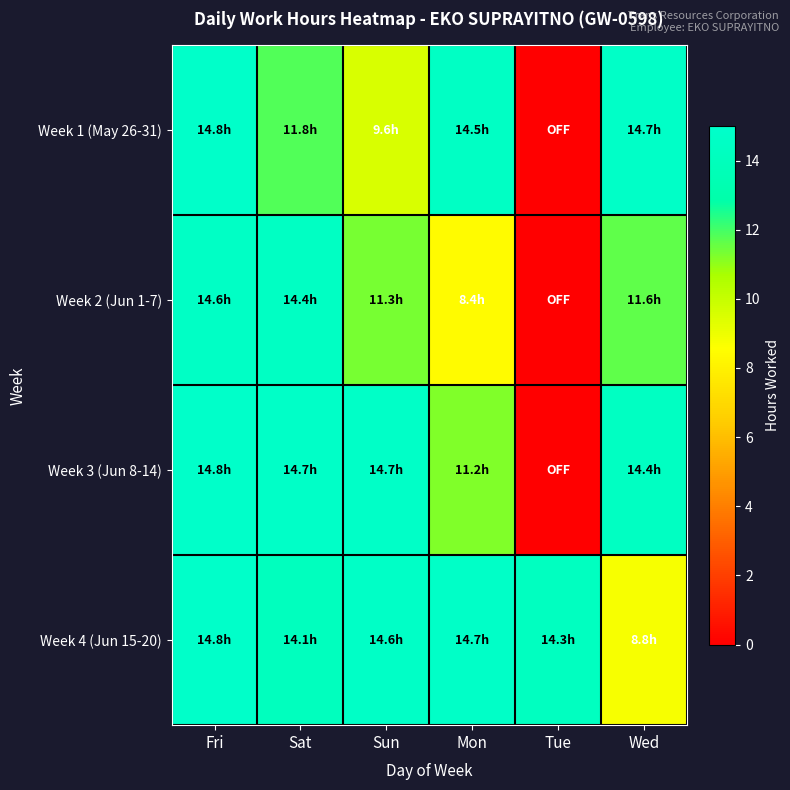

What is the difference between the highest and lowest values at Sun?

5.1